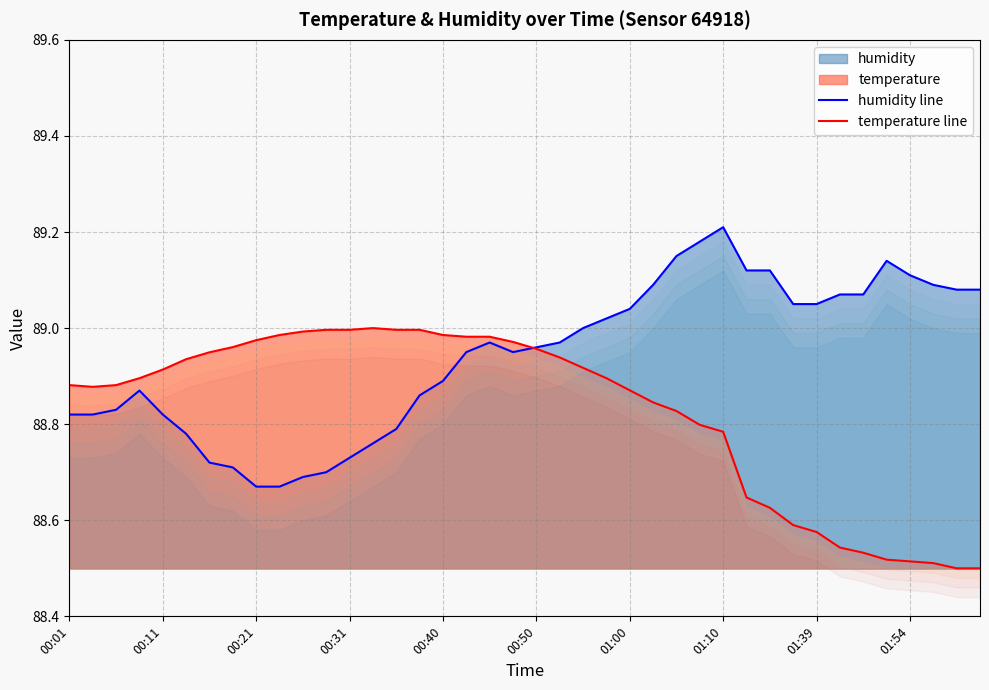

What is the label of the 39th point from the left?

38